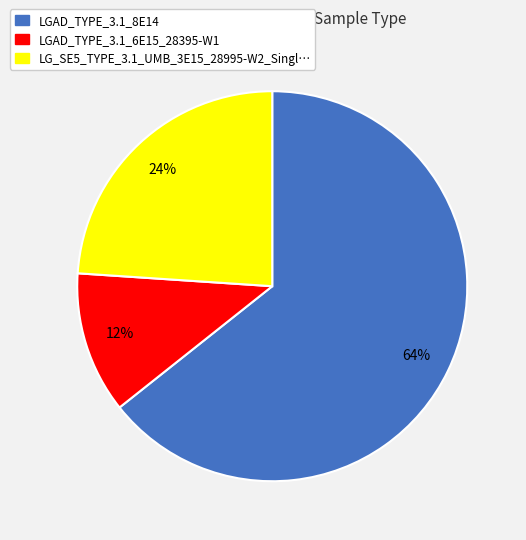

To the nearest percent, what is the average slice percentage?

33%